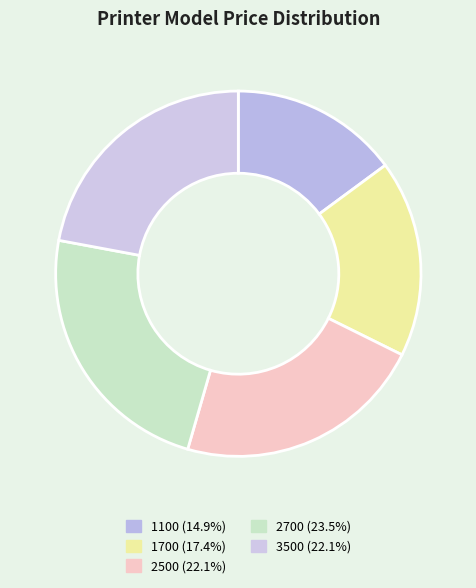

Which category has the smallest portion of the pie?

1100